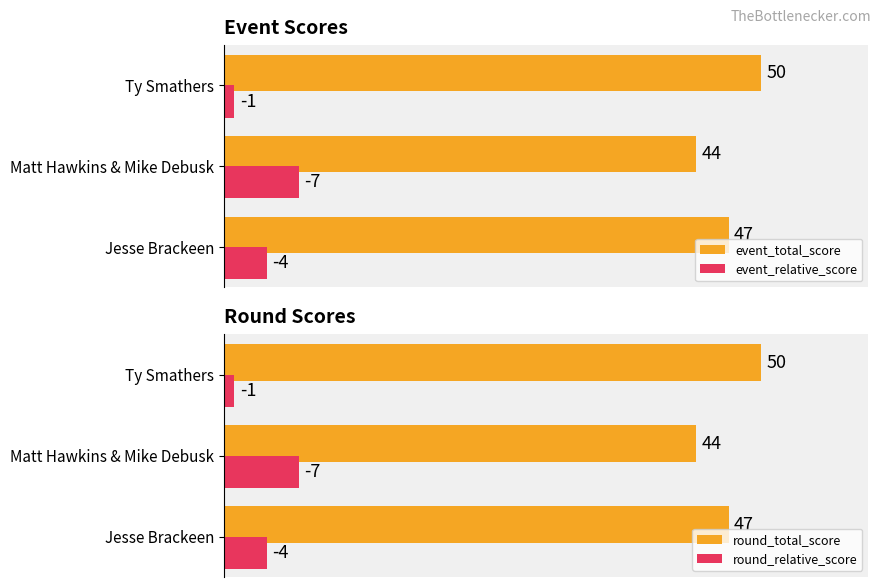

List the labels in order of event_relative_score value, smallest first.

Ty Smathers, Jesse Brackeen, Matt Hawkins & Mike Debusk